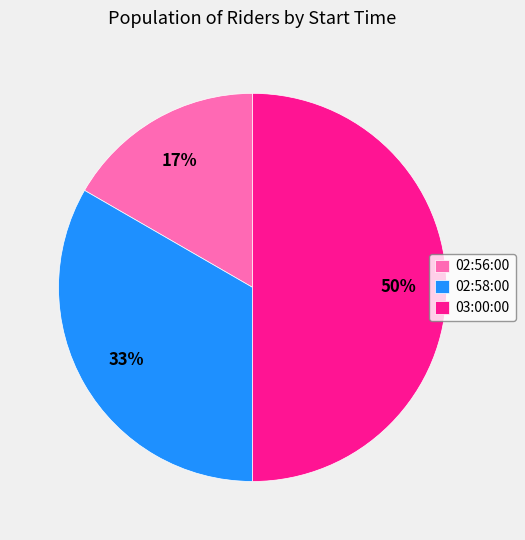

Count the number of slices in the pie.

3